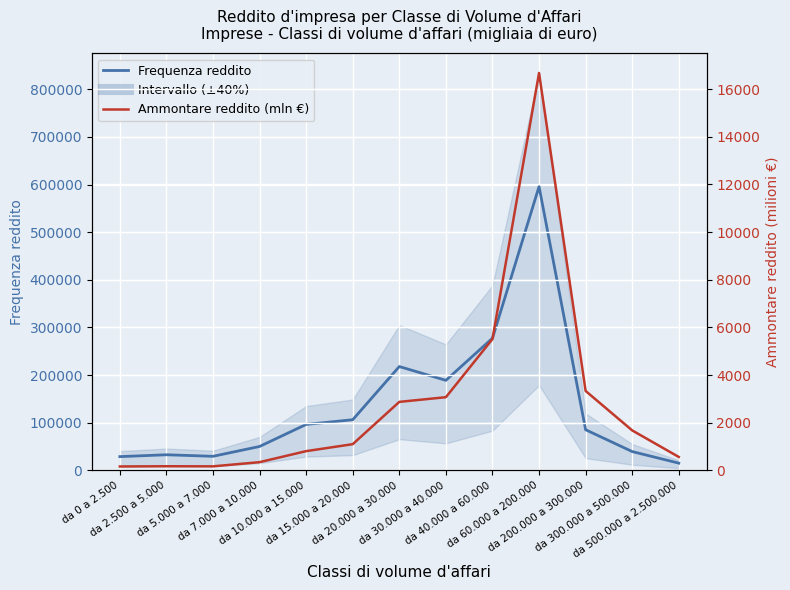

What is the sum of all Ammontare reddito (mln €) values?

36446.4